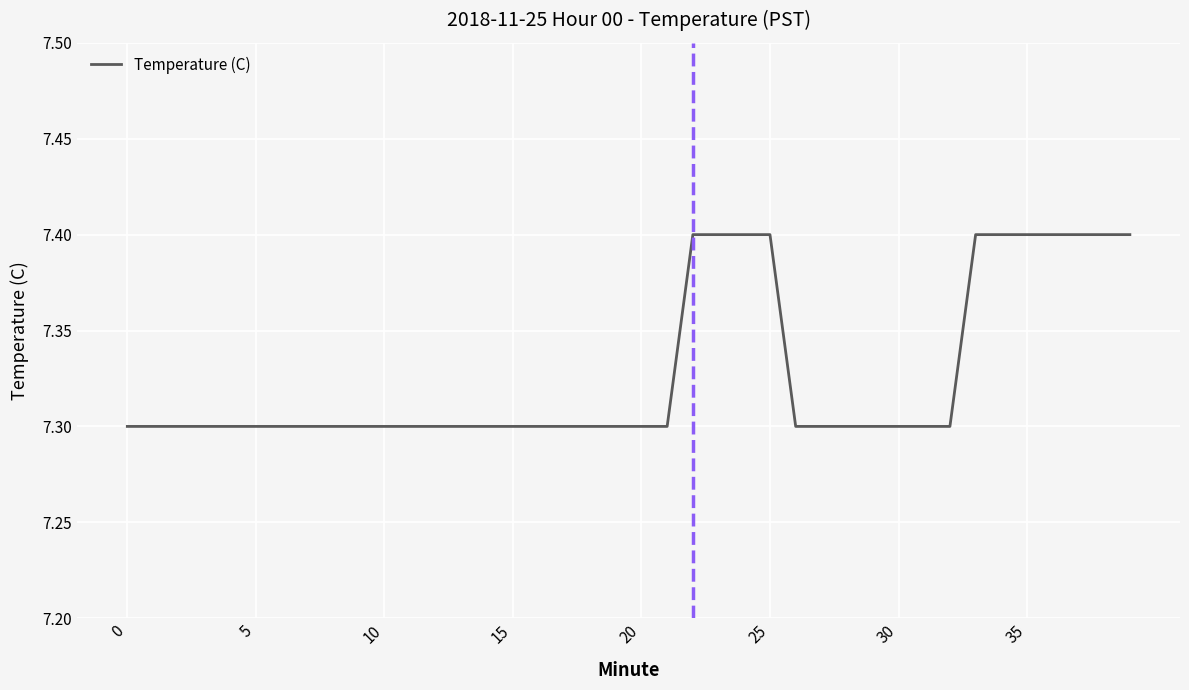

Reading right to left, extract all data points from this chart.

7.4	7.4	7.4	7.4	7.4	7.4	7.4	7.3	7.3	7.3	7.3	7.3	7.3	7.3	7.4	7.4	7.4	7.4	7.3	7.3	7.3	7.3	7.3	7.3	7.3	7.3	7.3	7.3	7.3	7.3	7.3	7.3	7.3	7.3	7.3	7.3	7.3	7.3	7.3	7.3